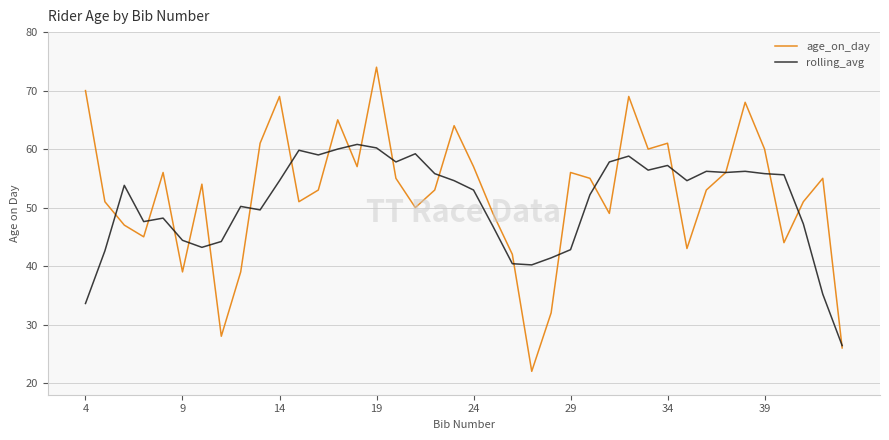

True or false: rolling_avg and age_on_day cross at least once.

True